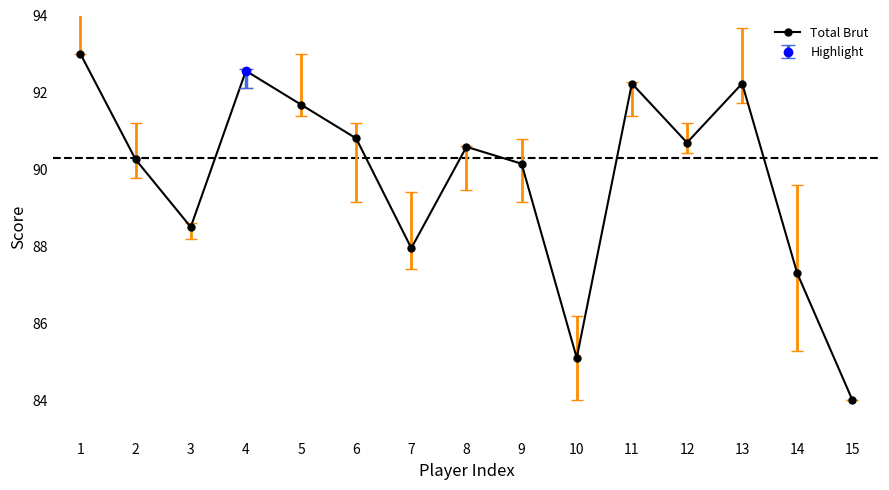

At which label is the value closest to 88?

7